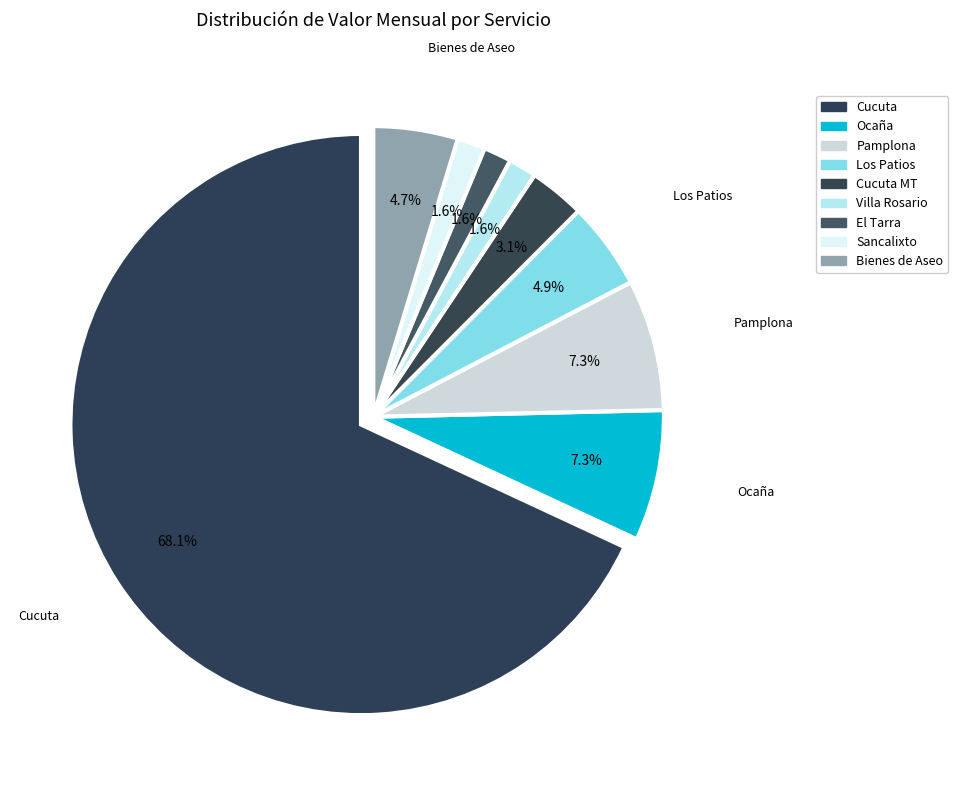

How many slices are in this pie chart?

9